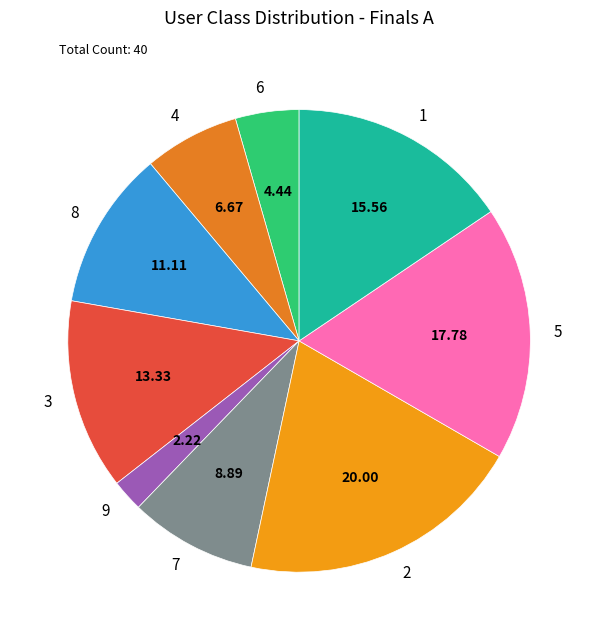

Which slice is the largest?

2